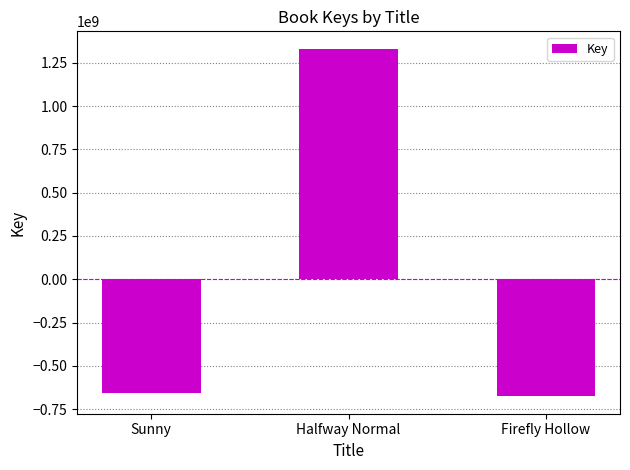

Reading left to right, what are all the values shown in this chart?

Sunny=-654888740.3	Halfway Normal=1330809543.7	Firefly Hollow=-675920803.3